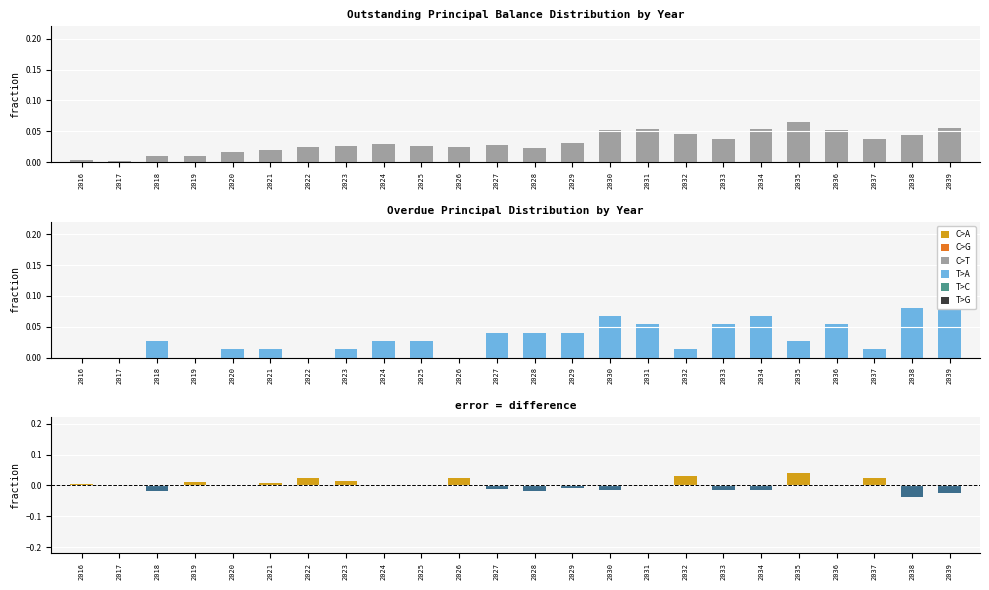

Is it true that Difference (Outstanding - Overdue) equals 0.0 at 2031?

False